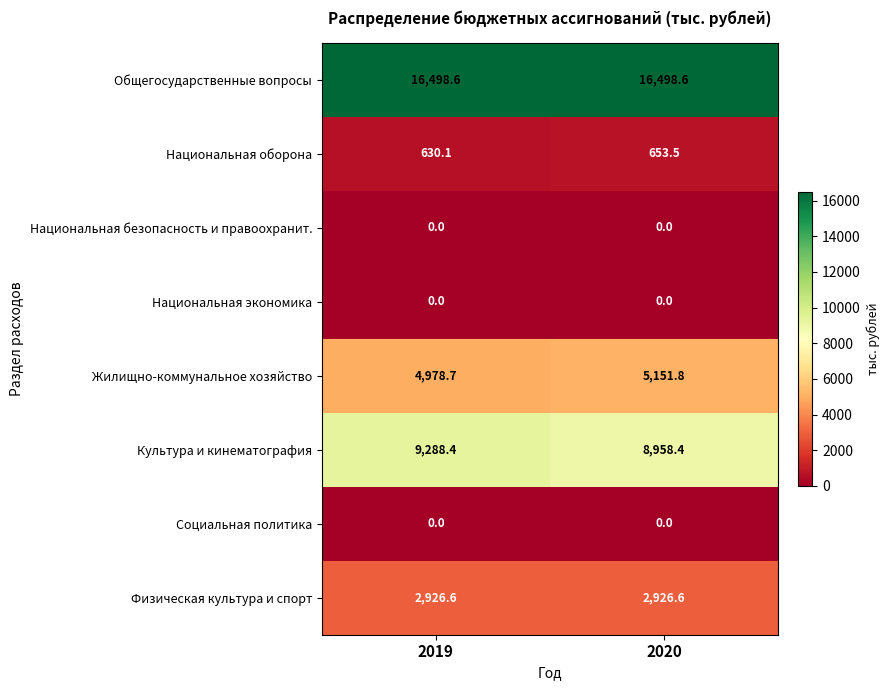

What is the minimum value for Общегосударственные вопросы?

16498.6